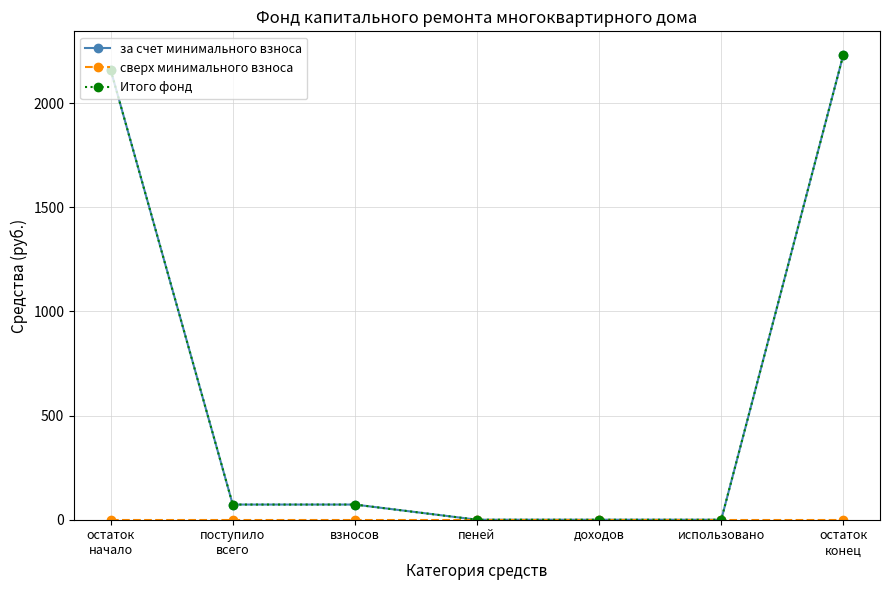

Which series has the largest total across all categories?

за счет минимального взноса